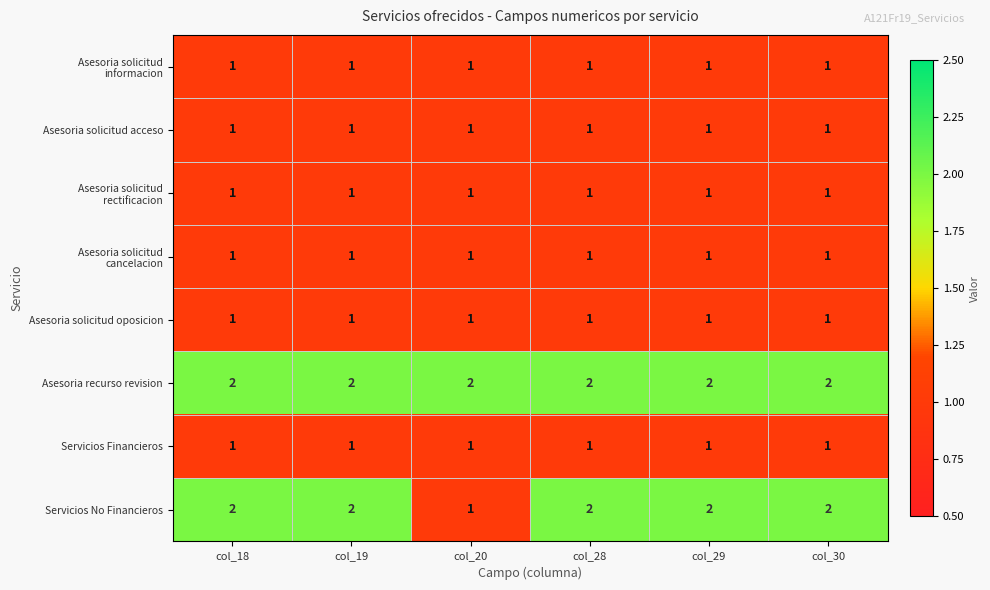

At which label is Servicios No Financieros closest to 1?

col_20